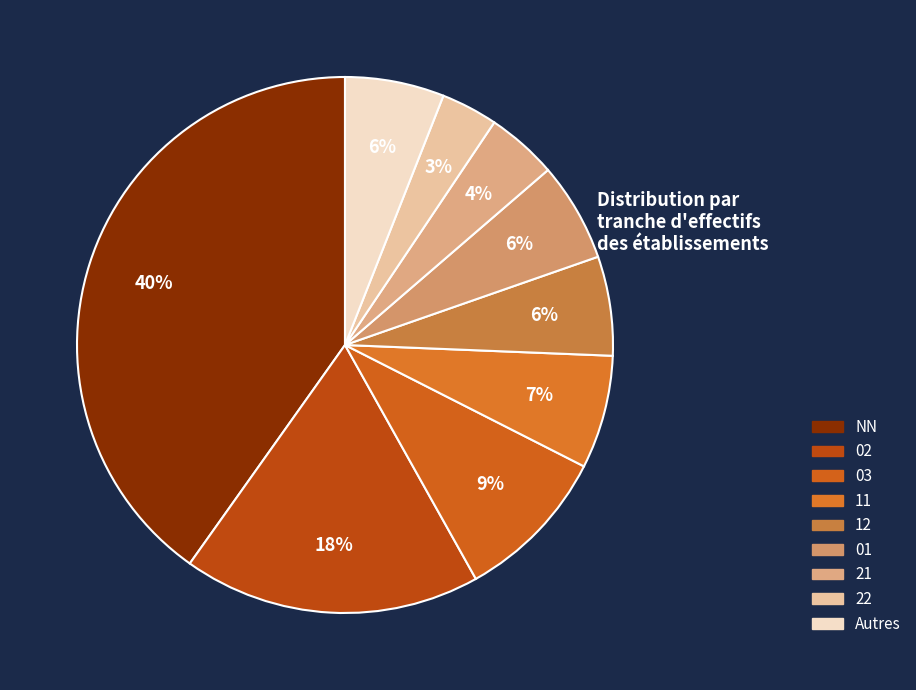

How many slices are in this pie chart?

9